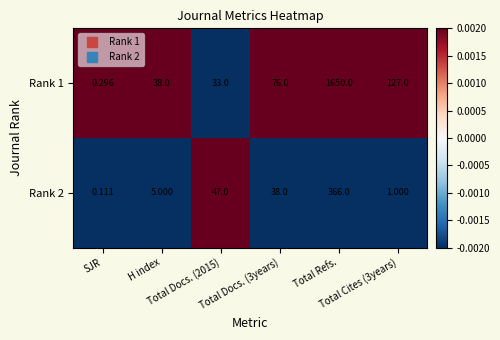

How many values in the Rank 1 series are below 76?

3